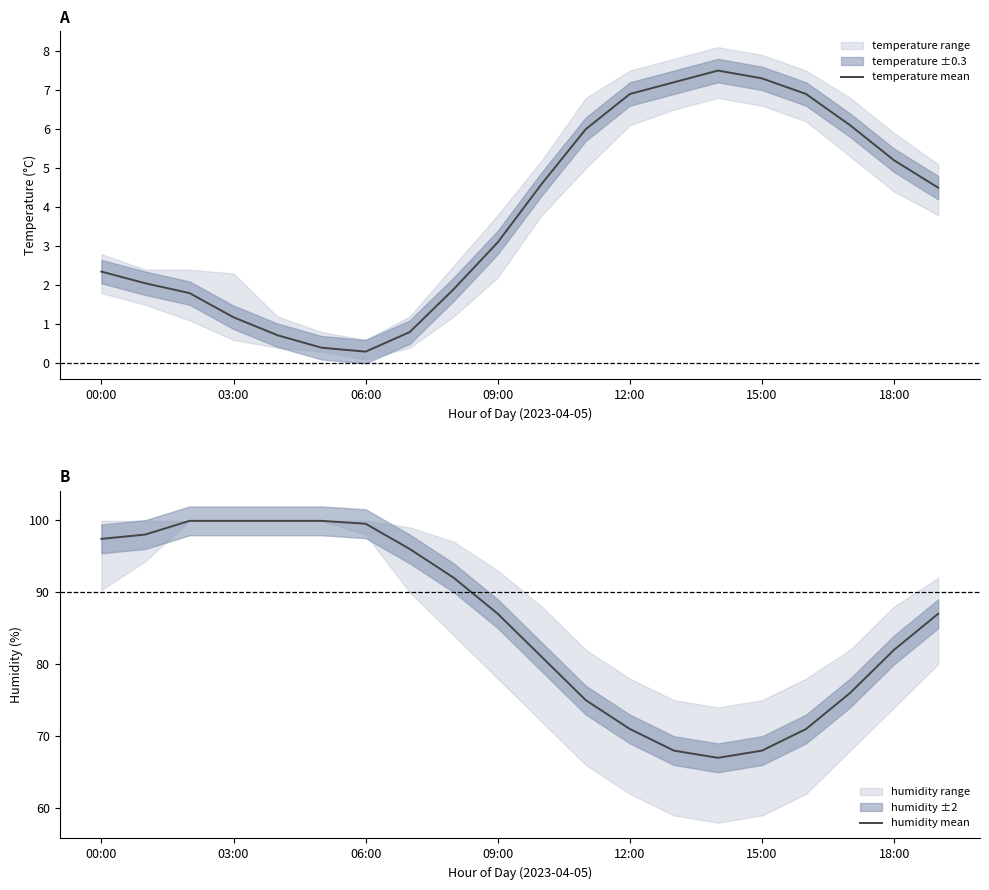

What is the difference between the temperature mean values at 12:00 and 15:00?

0.4